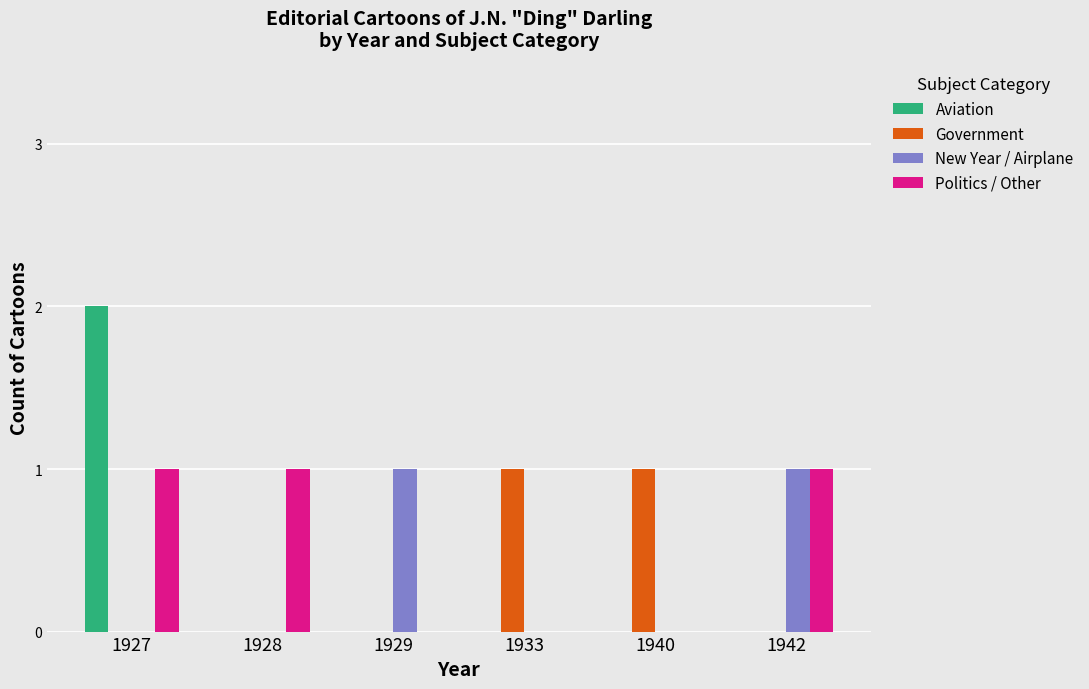

At which category is the sum across all series the highest?

1927